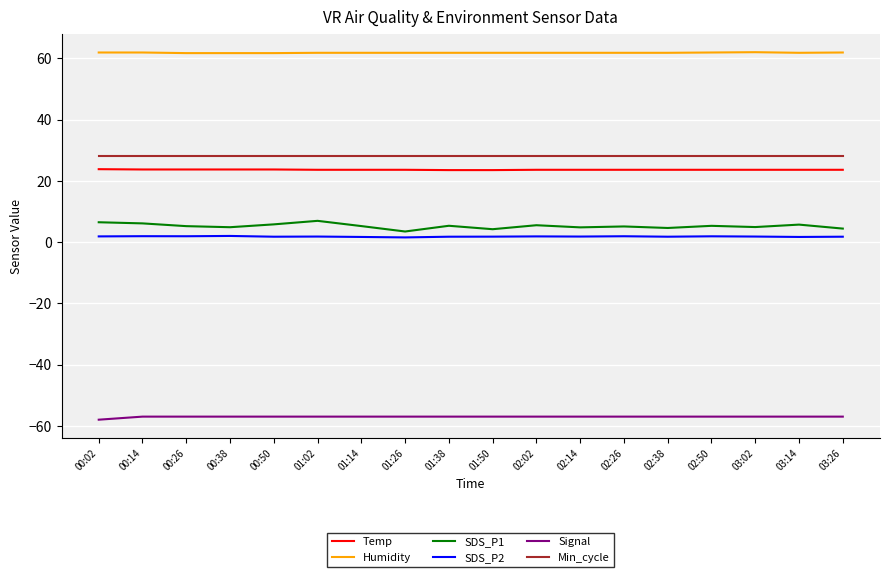

Which series has the largest total across all categories?

Humidity